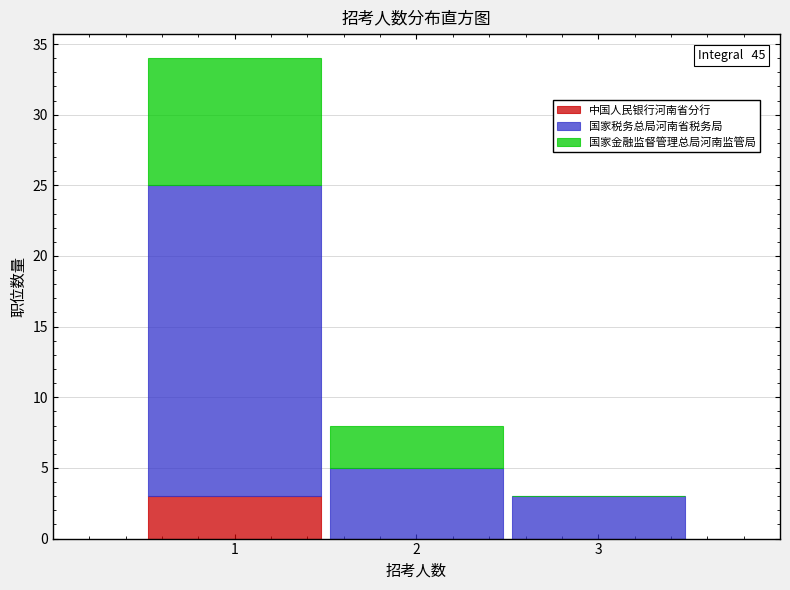

Reading left to right, transcribe the values for 中国人民银行河南省分行.

1=3	2=0	3=0